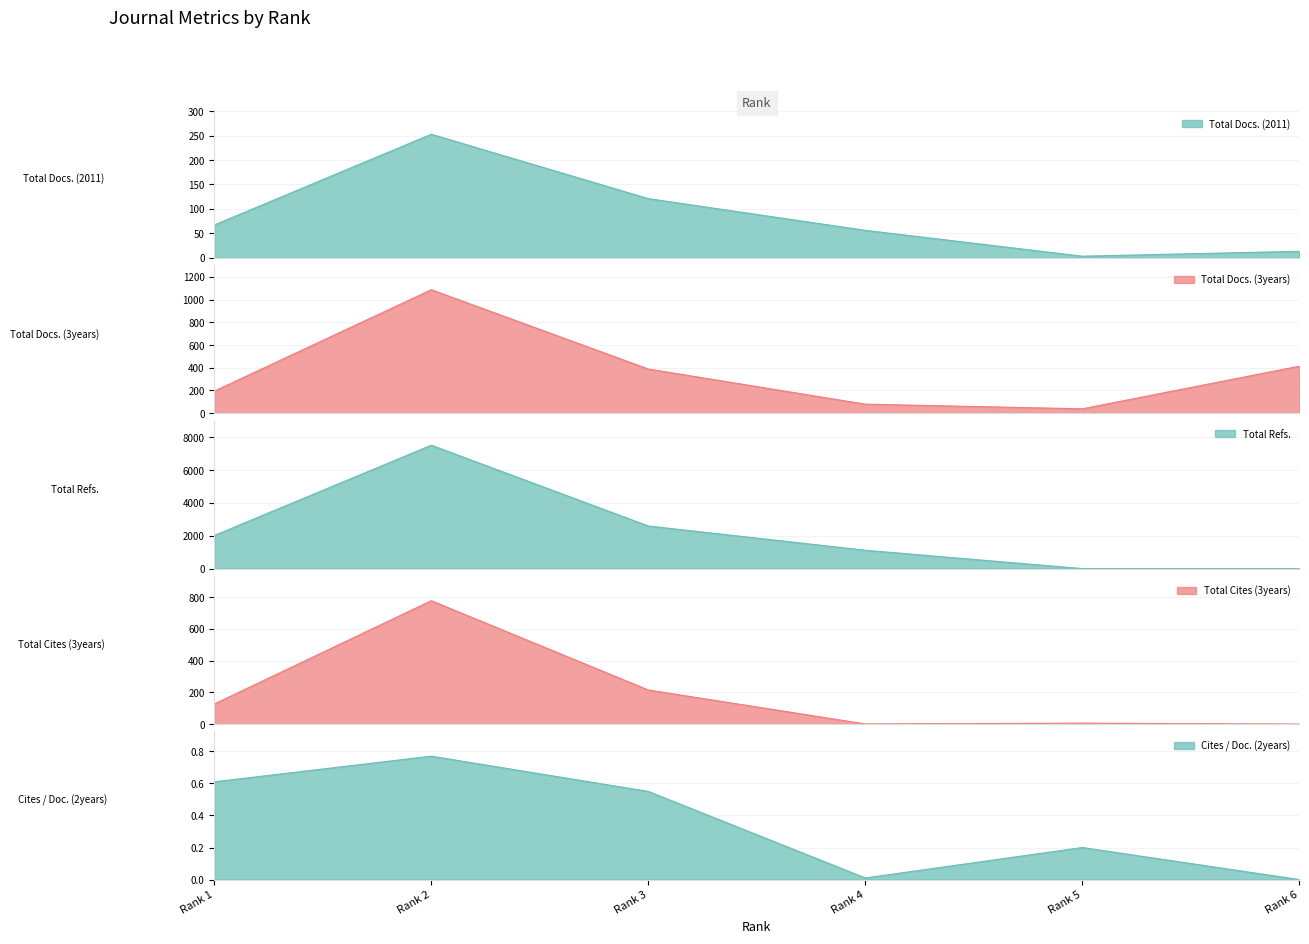

Reading left to right, extract all data points from this chart.

Total Docs. (2011): 67.0	253.0	121.0	56.0	3.0	13.0
Total Docs. (3years): 194.0	1088.0	389.0	79.0	38.0	414.0
Total Refs.: 2022.0	7526.0	2599.0	1120.0	0.0	0.0
Total Cites (3years): 127.0	778.0	215.0	1.0	6.0	0.0
Cites / Doc. (2years): 0.6	0.8	0.6	0.0	0.2	0.0